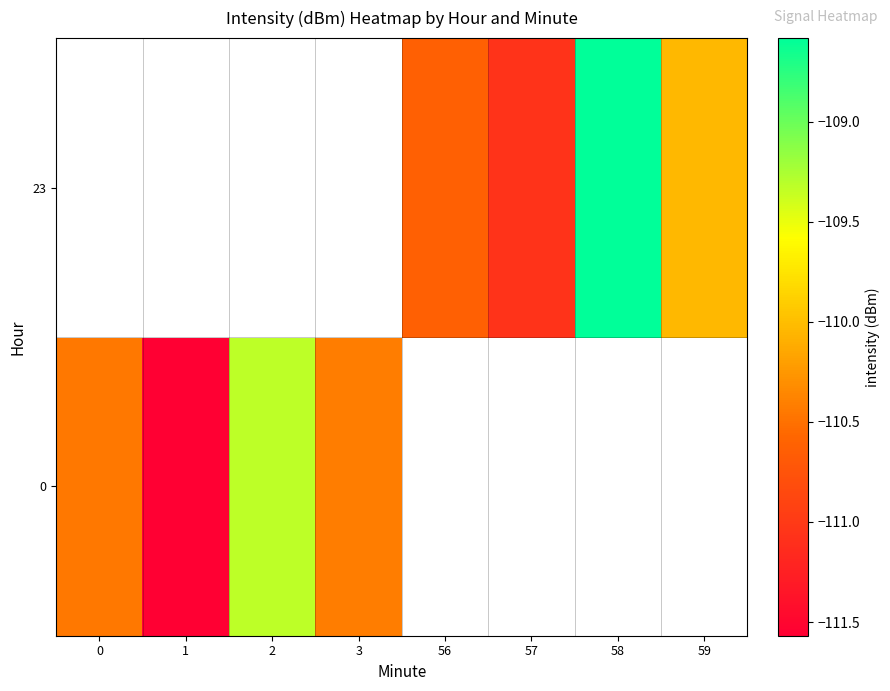

True or false: 23 has a value of -108.6 at 58.

True